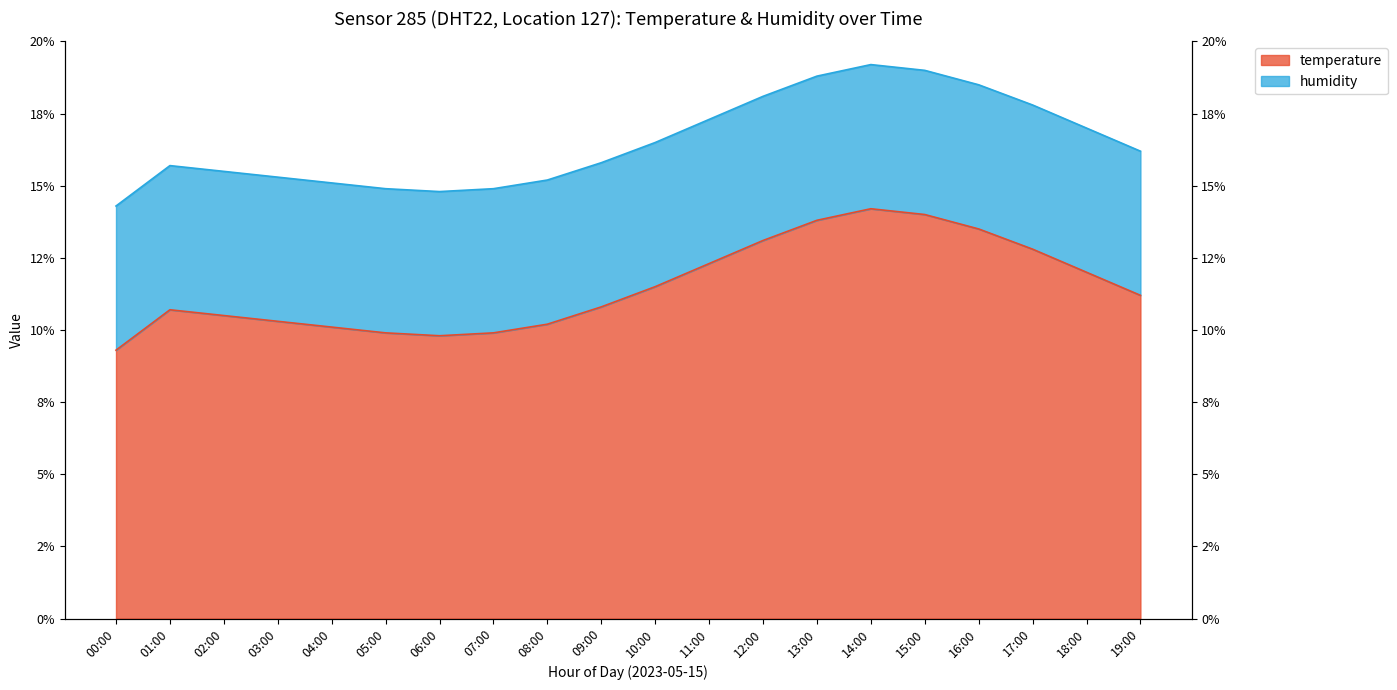

List the labels in order of value, largest first.

14:00, 15:00, 13:00, 16:00, 12:00, 17:00, 11:00, 18:00, 10:00, 19:00, 09:00, 01:00, 02:00, 03:00, 08:00, 04:00, 05:00, 07:00, 06:00, 00:00